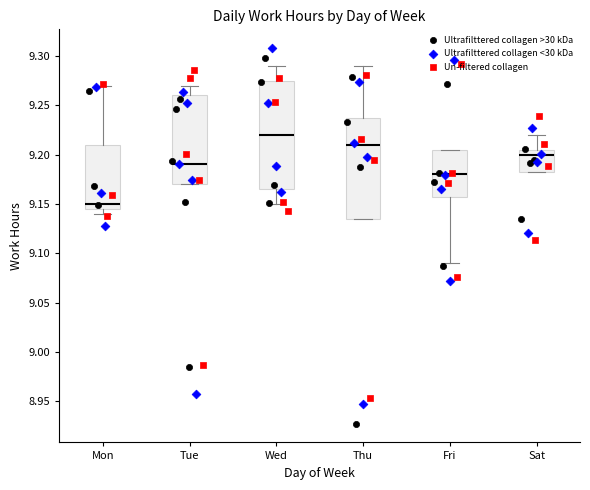

Reading left to right, read every box against the y-axis: the position of its median line, the range the box covers, and the ends of its whiskers. The values are not printed on the chart, so give them approximately, as read against the axis.

Mon: median 9.150, box 9.145 to 9.210, whiskers 9.140 to 9.270
Tue: median 9.190, box 9.170 to 9.260, whiskers 9.170 to 9.270
Wed: median 9.220, box 9.165 to 9.275, whiskers 9.150 to 9.290
Thu: median 9.210, box 9.135 to 9.240, whiskers 9.135 to 9.290
Fri: median 9.180, box 9.160 to 9.205, whiskers 9.090 to 9.205
Sat: median 9.200, box 9.185 to 9.205, whiskers 9.185 to 9.220